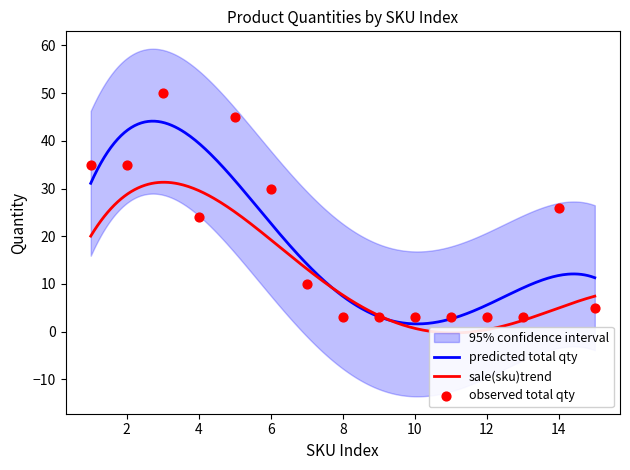

What is the highest value of the predicted total qty series?

44.1